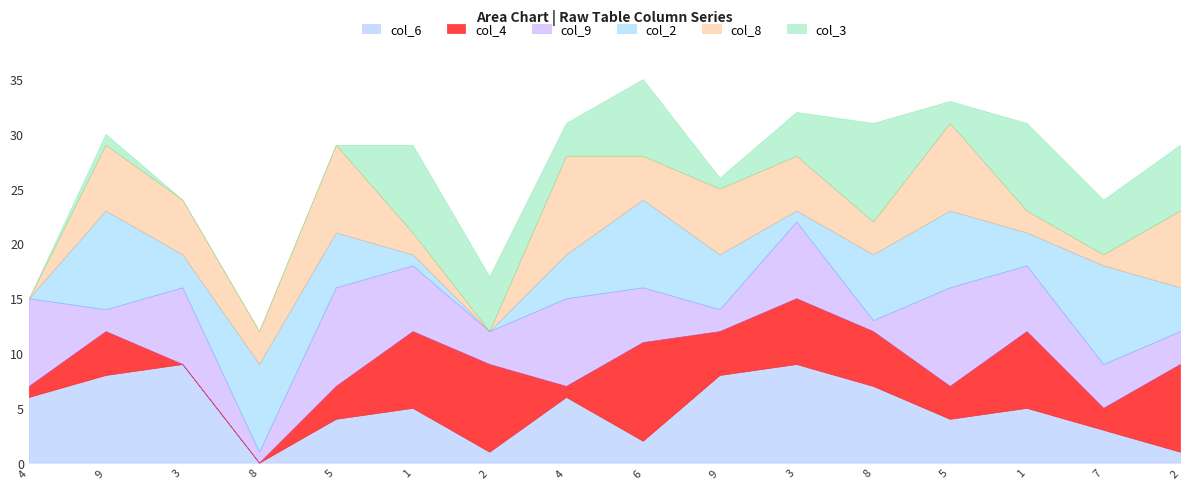

The value of col_9 at 2 is 5. True or false?

False